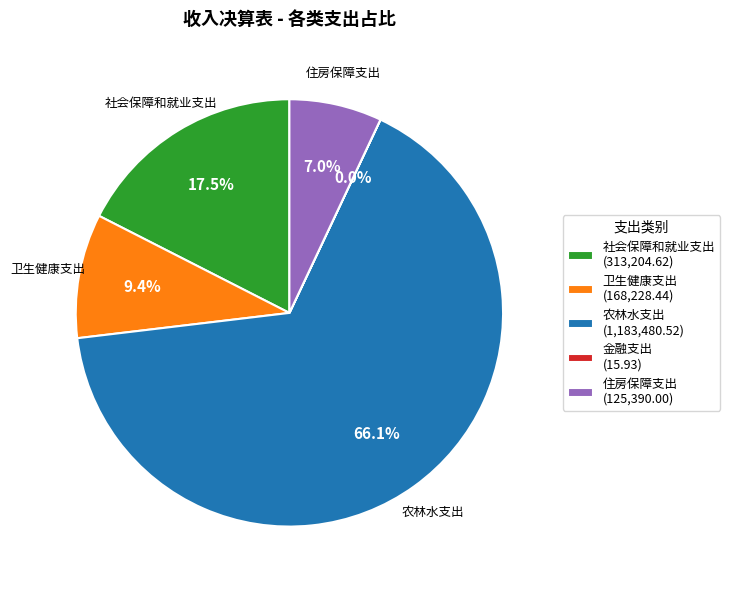

Approximately how many times larger is the value at 农林水支出 (1,183,480.52) compared to 住房保障支出 (125,390.00)?

9.4